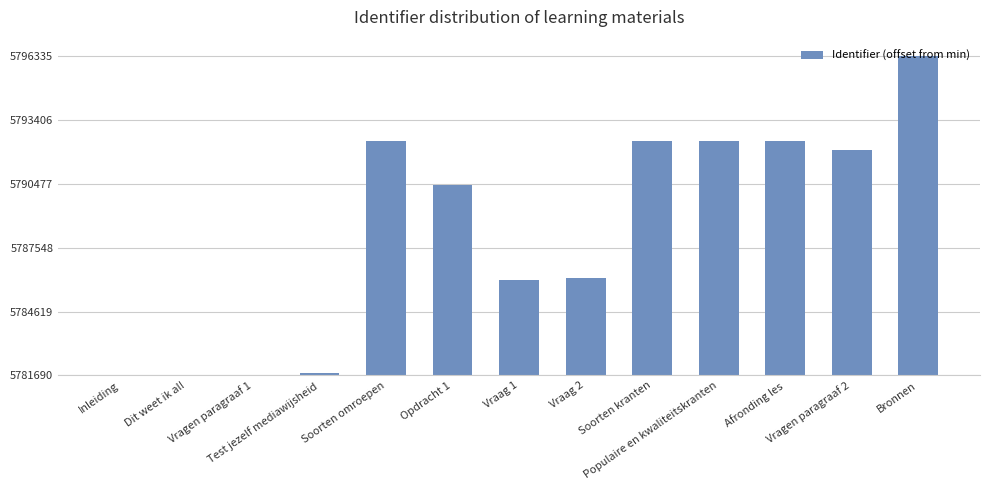

What is the difference between the second highest and minimum values?

10755